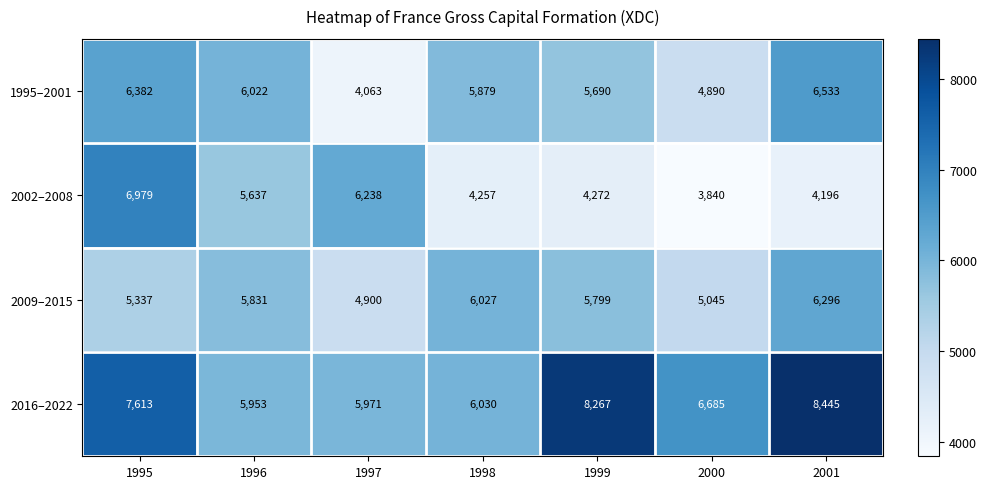

What is the sum of the 2009–2015 values at 2000 and 1999?

10844